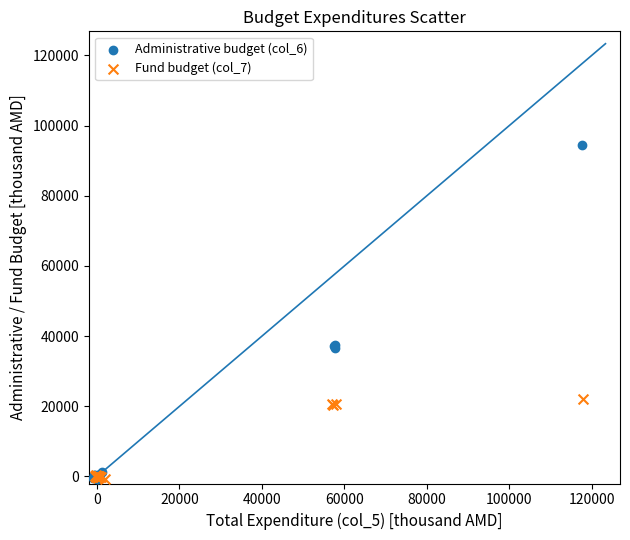

Which series has the largest Y range (max minus min)?

Administrative budget (col_6)